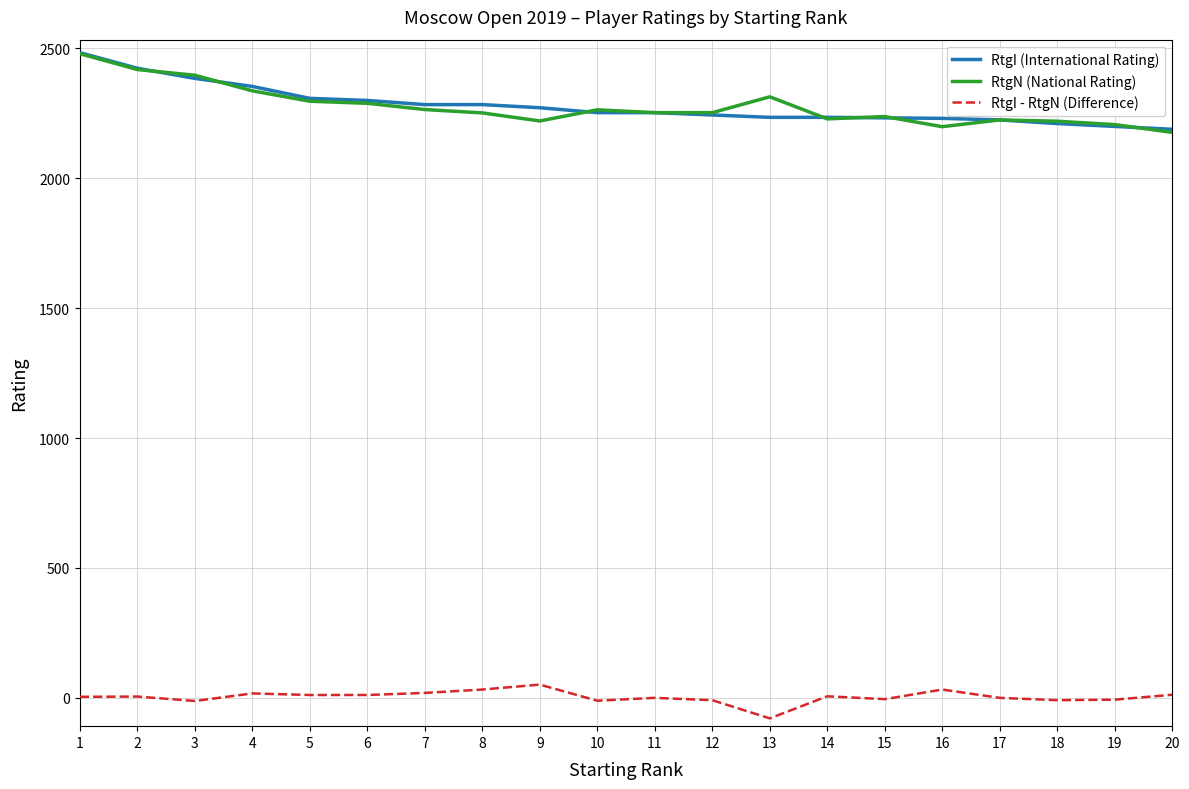

What is the maximum value shown in the chart?

2484